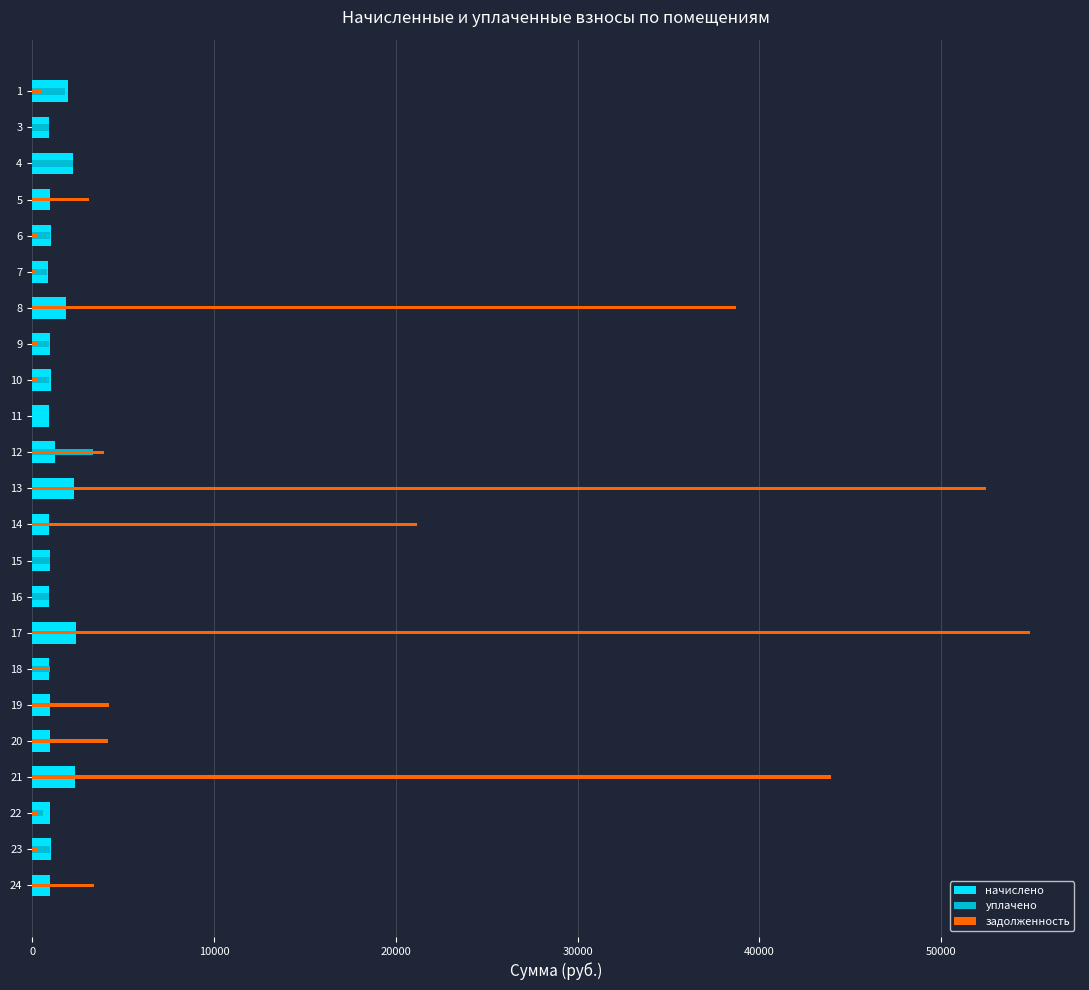

What is the value of the уплачено bar at the 2nd from the left?

902.4